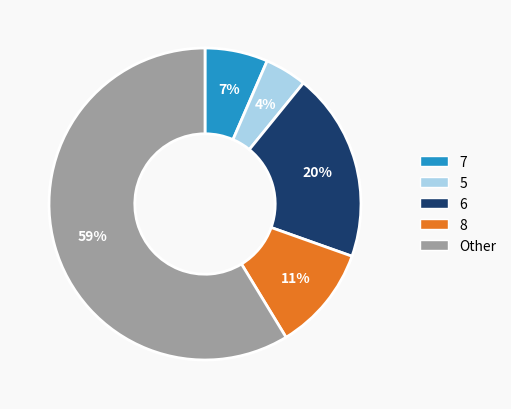

What percentage is the 6 slice, to the nearest percent?

20%